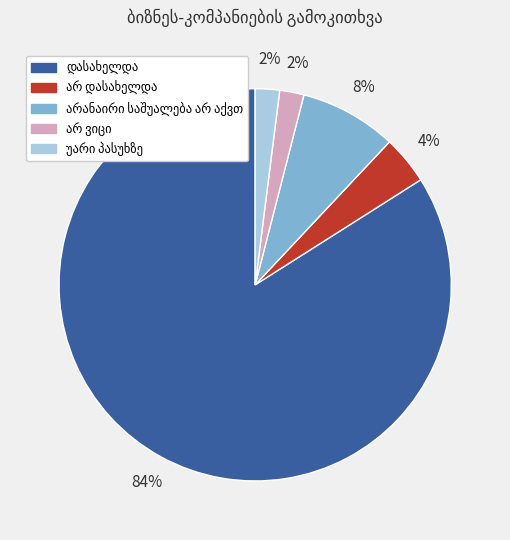

Does any single category account for the majority?

Yes